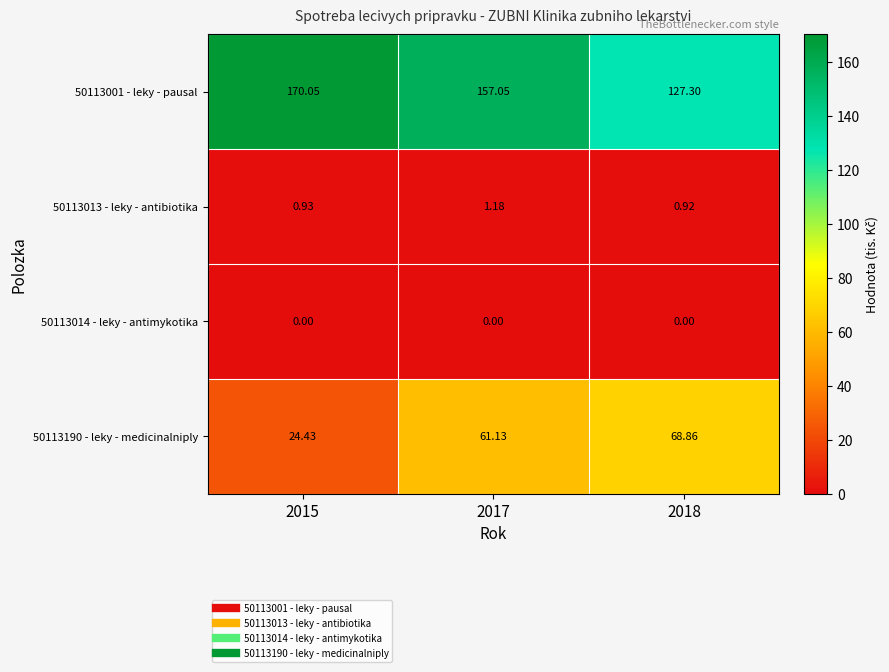

How many data points does each series have?

3